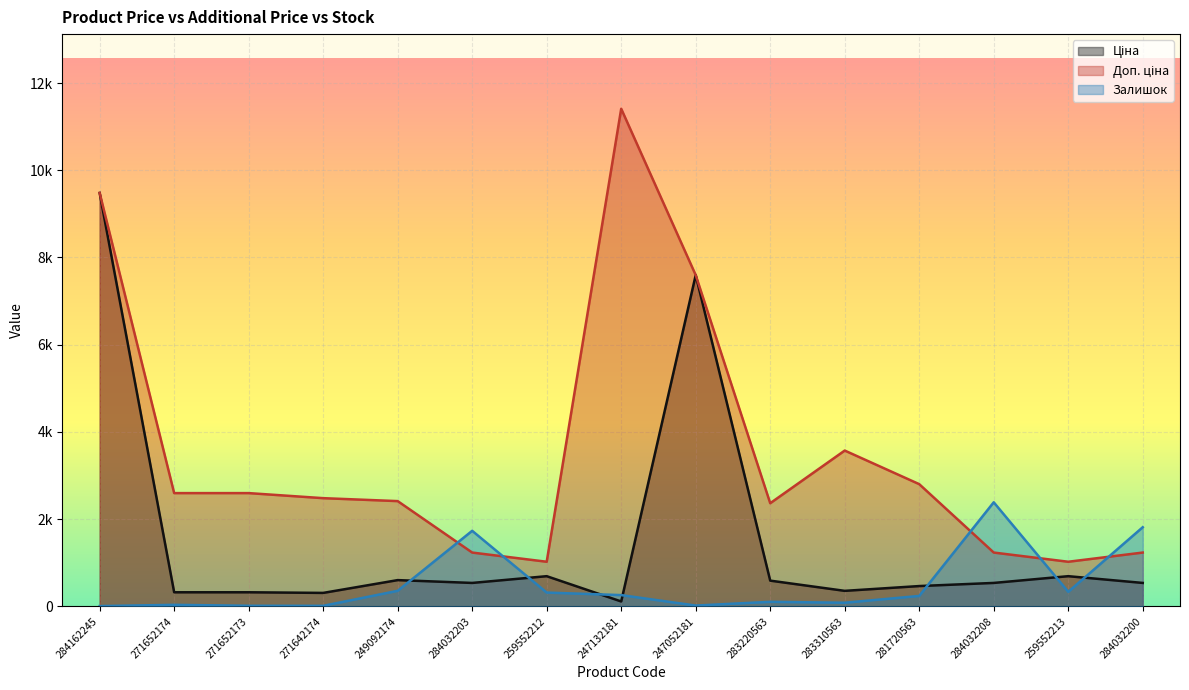

Which series ends up on top after the final intersection of Доп. ціна and Залишок?

Залишок